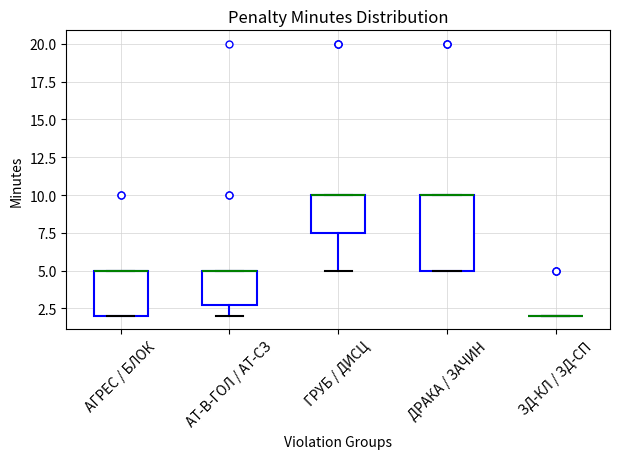

Comparing the boxes themselves (not the whiskers), which one is the tallest?

ДРАКА / ЗАЧИН